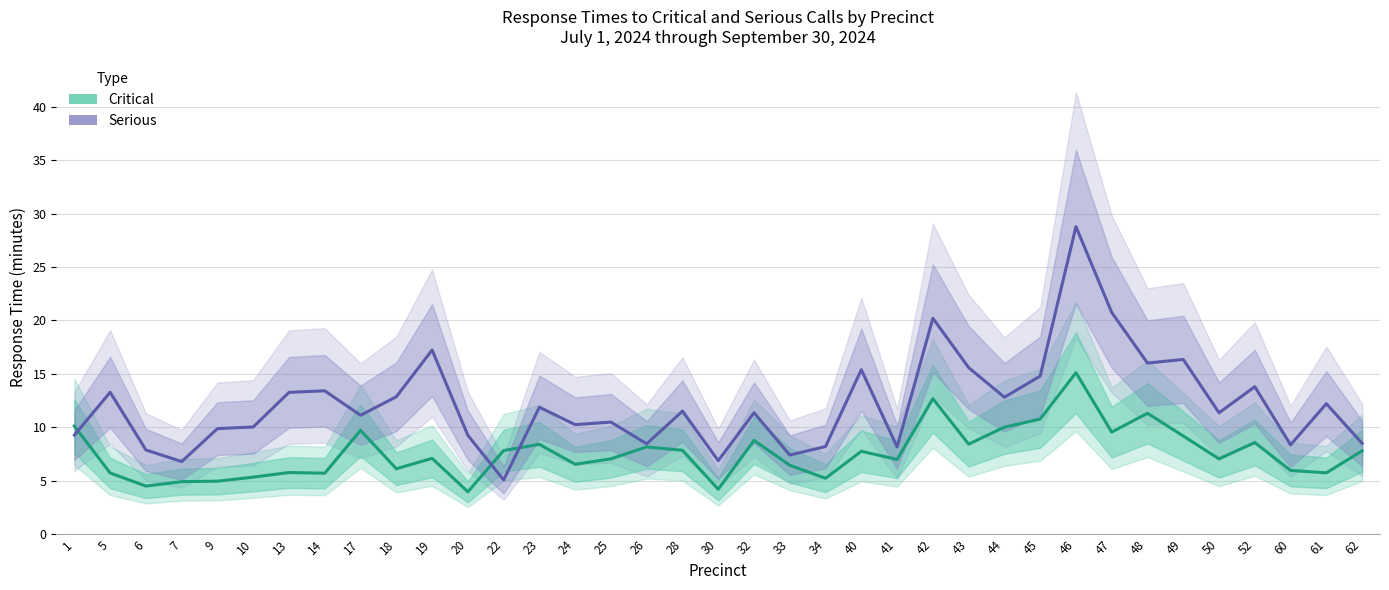

What is the total value across all series at 23?

20.3